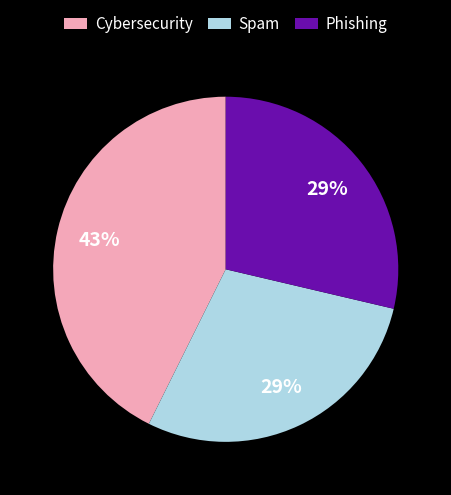

Which has a higher value, Cybersecurity or Spam?

Cybersecurity